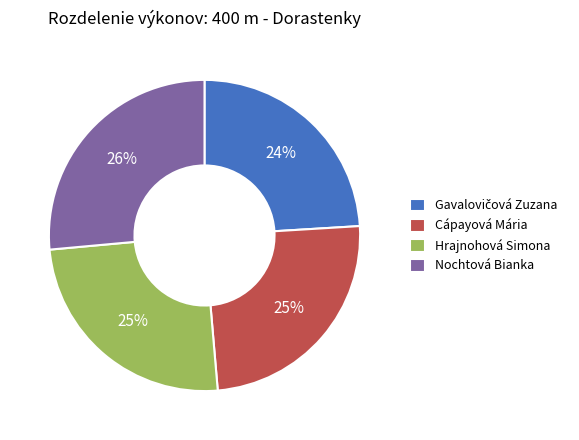

Do Nochtová Bianka and Cápayová Mária together represent more than half of the pie?

Yes